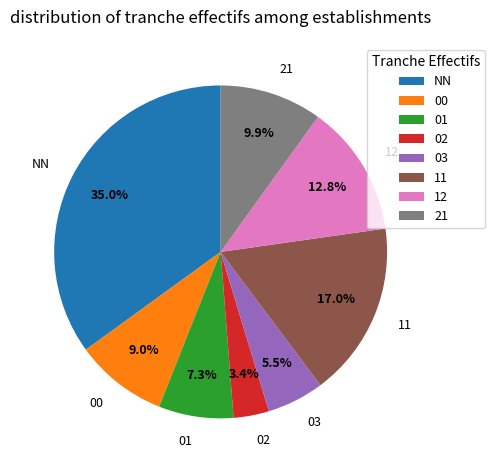

Is there any slice that represents more than half of the pie?

No